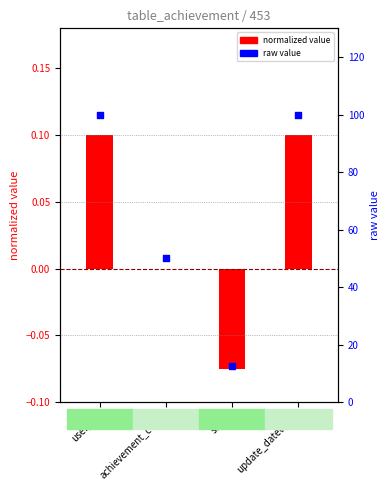

What is the total value across all series at update_datetime?

100.1